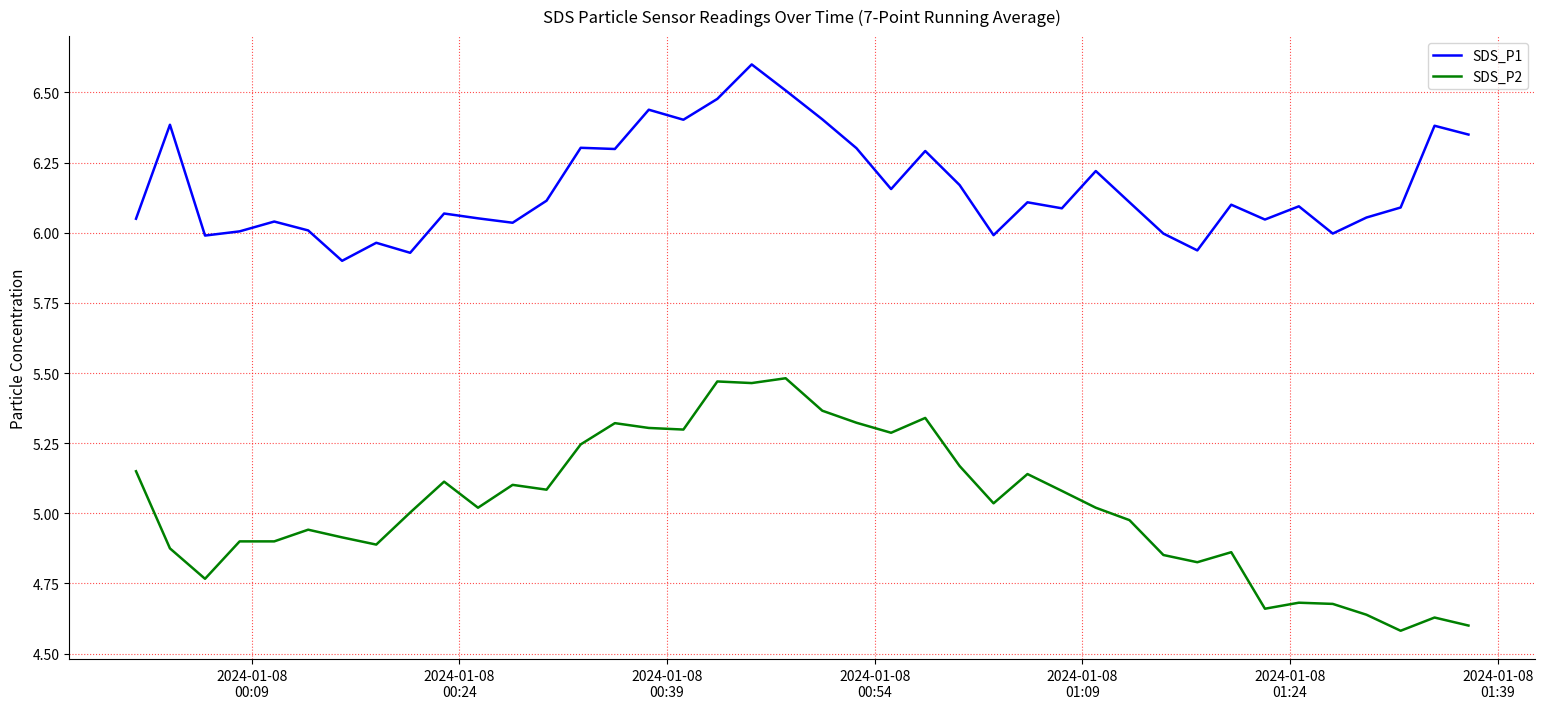

What is the difference between the maximum and minimum values in the SDS_P2 series?

0.9